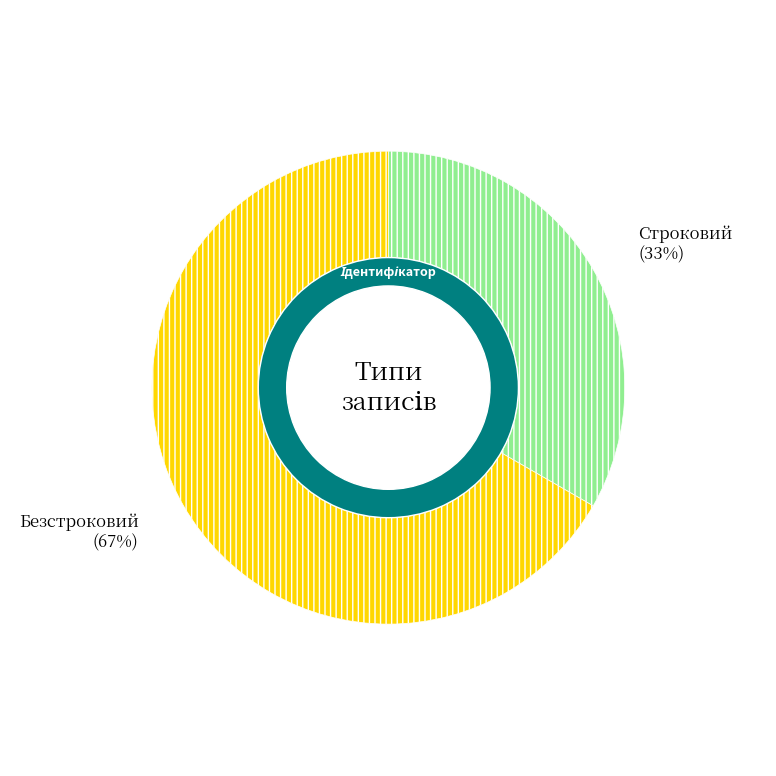

True or false: Безстроковий accounts for 76% of the total.

False